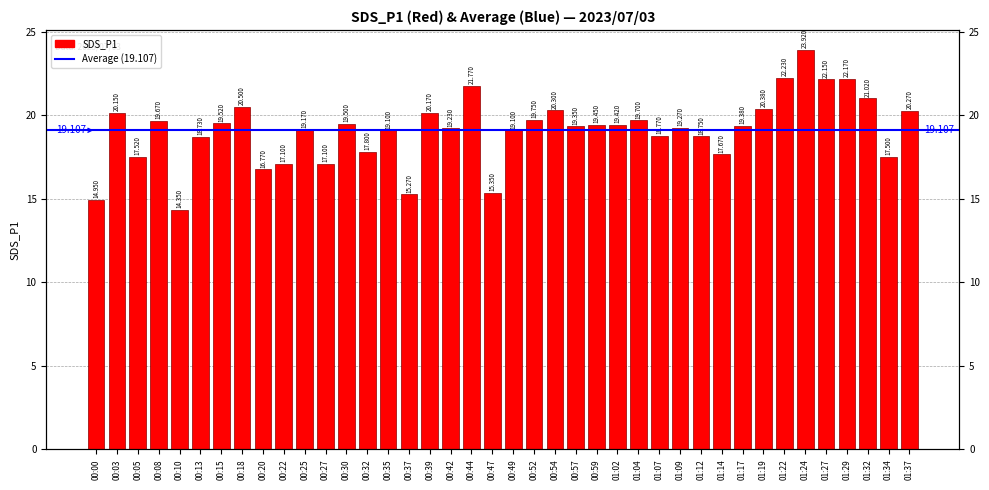

Which label corresponds to the smallest value in the chart?

00:10